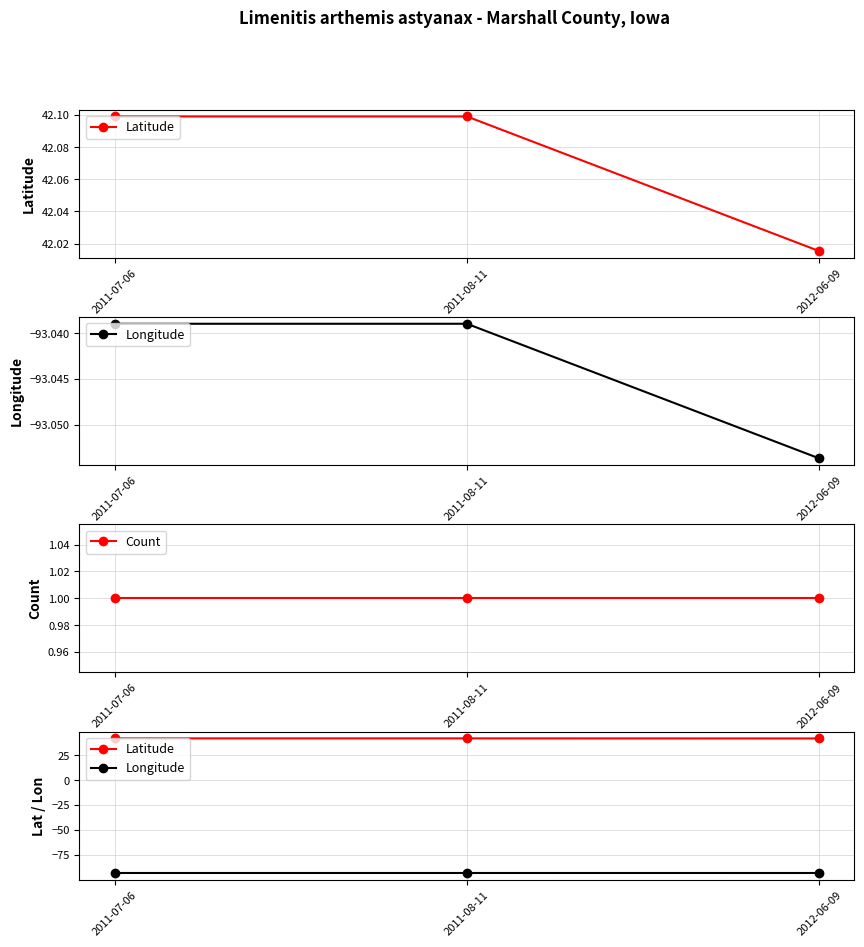

Count the number of data series in this chart.

3